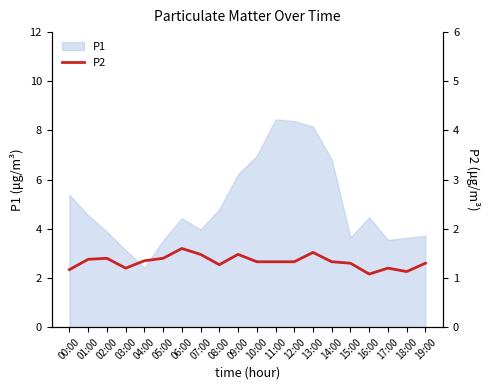

What is the minimum value for P1?

2.4